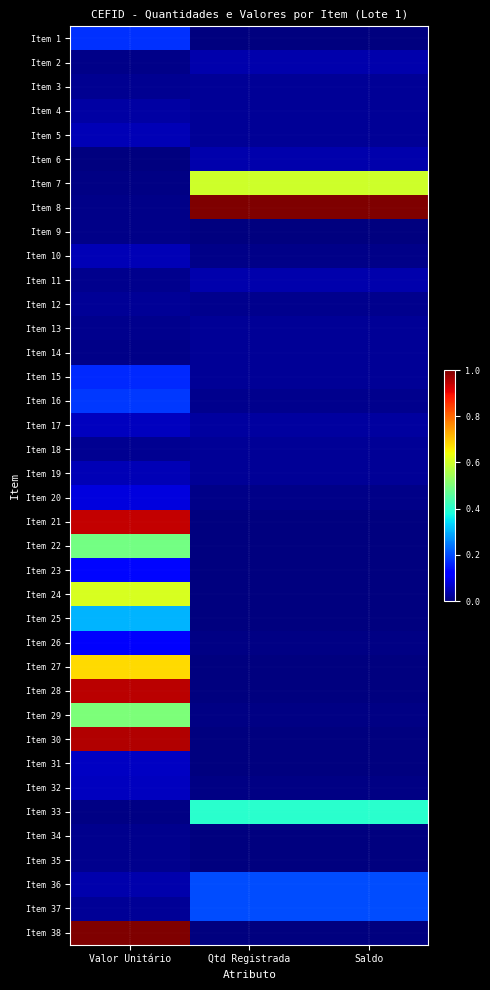

Reading left to right, what are all the values shown in this chart?

Item 1: Valor Unitário=0.2	Qtd Registrada=0.0	Saldo=0.0
Item 2: Valor Unitário=0.0	Qtd Registrada=0.0	Saldo=0.0
Item 3: Valor Unitário=0.0	Qtd Registrada=0.0	Saldo=0.0
Item 4: Valor Unitário=0.0	Qtd Registrada=0.0	Saldo=0.0
Item 5: Valor Unitário=0.0	Qtd Registrada=0.0	Saldo=0.0
Item 6: Valor Unitário=0.0	Qtd Registrada=0.0	Saldo=0.0
Item 7: Valor Unitário=0.0	Qtd Registrada=0.6	Saldo=0.6
Item 8: Valor Unitário=0.0	Qtd Registrada=1.0	Saldo=1.0
Item 9: Valor Unitário=0.0	Qtd Registrada=0.0	Saldo=0.0
Item 10: Valor Unitário=0.0	Qtd Registrada=0.0	Saldo=0.0
Item 11: Valor Unitário=0.0	Qtd Registrada=0.0	Saldo=0.0
Item 12: Valor Unitário=0.0	Qtd Registrada=0.0	Saldo=0.0
Item 13: Valor Unitário=0.0	Qtd Registrada=0.0	Saldo=0.0
Item 14: Valor Unitário=0.0	Qtd Registrada=0.0	Saldo=0.0
Item 15: Valor Unitário=0.2	Qtd Registrada=0.0	Saldo=0.0
Item 16: Valor Unitário=0.2	Qtd Registrada=0.0	Saldo=0.0
Item 17: Valor Unitário=0.1	Qtd Registrada=0.0	Saldo=0.0
Item 18: Valor Unitário=0.0	Qtd Registrada=0.0	Saldo=0.0
Item 19: Valor Unitário=0.0	Qtd Registrada=0.0	Saldo=0.0
Item 20: Valor Unitário=0.1	Qtd Registrada=0.0	Saldo=0.0
Item 21: Valor Unitário=0.9	Qtd Registrada=0.0	Saldo=0.0
Item 22: Valor Unitário=0.5	Qtd Registrada=0.0	Saldo=0.0
Item 23: Valor Unitário=0.1	Qtd Registrada=0.0	Saldo=0.0
Item 24: Valor Unitário=0.6	Qtd Registrada=0.0	Saldo=0.0
Item 25: Valor Unitário=0.3	Qtd Registrada=0.0	Saldo=0.0
Item 26: Valor Unitário=0.1	Qtd Registrada=0.0	Saldo=0.0
Item 27: Valor Unitário=0.7	Qtd Registrada=0.0	Saldo=0.0
Item 28: Valor Unitário=0.9	Qtd Registrada=0.0	Saldo=0.0
Item 29: Valor Unitário=0.5	Qtd Registrada=0.0	Saldo=0.0
Item 30: Valor Unitário=1.0	Qtd Registrada=0.0	Saldo=0.0
Item 31: Valor Unitário=0.1	Qtd Registrada=0.0	Saldo=0.0
Item 32: Valor Unitário=0.1	Qtd Registrada=0.0	Saldo=0.0
Item 33: Valor Unitário=0.0	Qtd Registrada=0.4	Saldo=0.4
Item 34: Valor Unitário=0.0	Qtd Registrada=0.0	Saldo=0.0
Item 35: Valor Unitário=0.0	Qtd Registrada=0.0	Saldo=0.0
Item 36: Valor Unitário=0.0	Qtd Registrada=0.2	Saldo=0.2
Item 37: Valor Unitário=0.0	Qtd Registrada=0.2	Saldo=0.2
Item 38: Valor Unitário=1.0	Qtd Registrada=0.0	Saldo=0.0